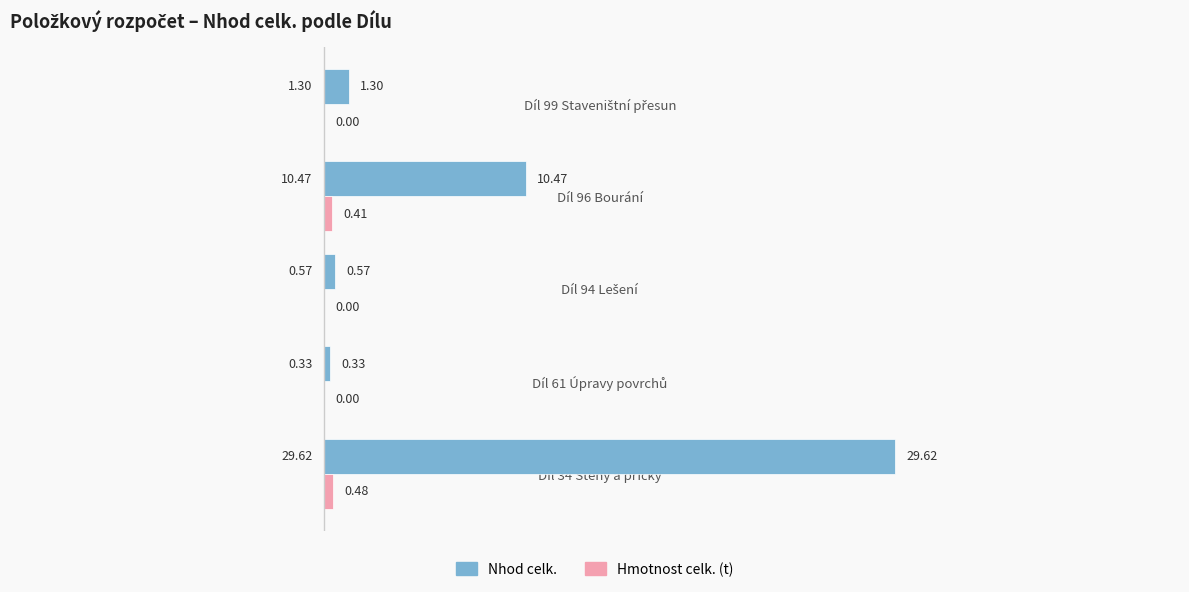

Which series has the largest total across all categories?

Nhod celk.